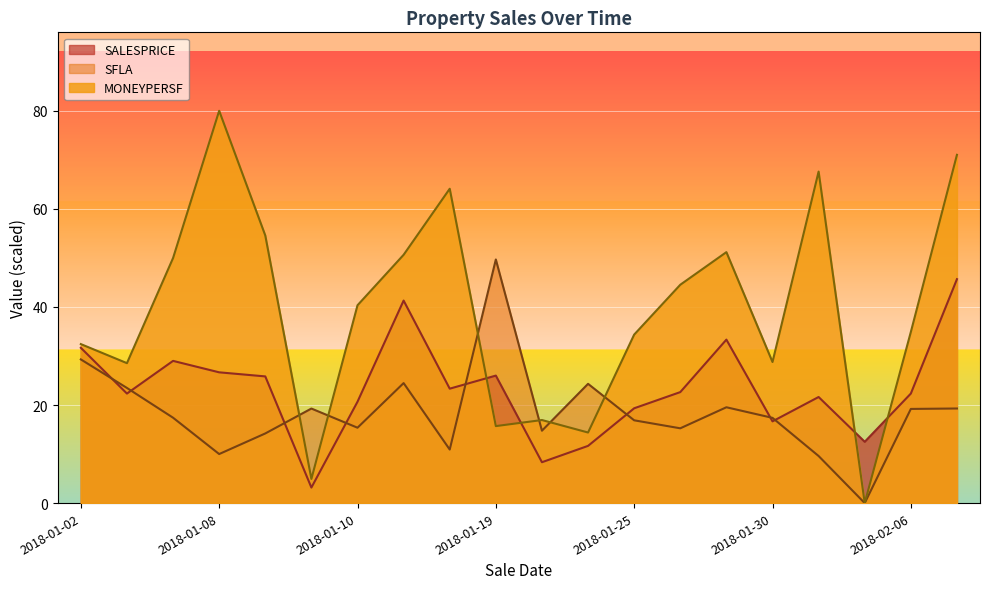

What is the label of the 1st point from the left?

2018-01-02